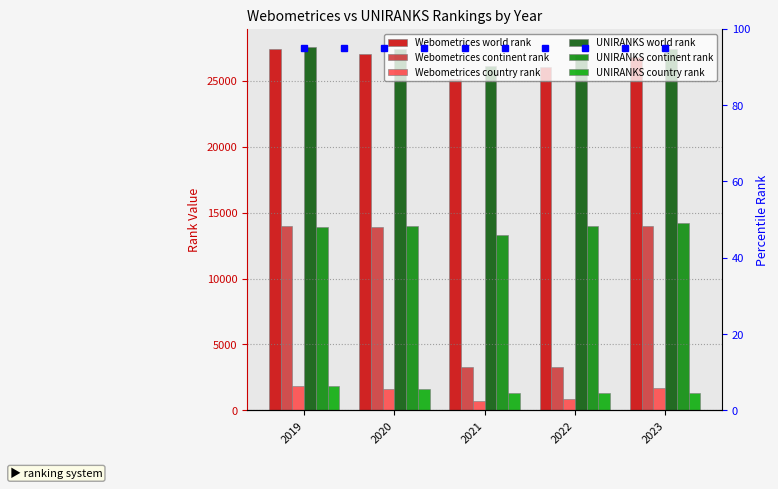

Reading left to right, what are all the values shown in this chart?

Webometrices world rank: 27386	27004	25108	26029	26840
Webometrices continent rank: 13971	13940	3297	3262	14019
Webometrices country rank: 1850	1615	729	854	1711
UNIRANKS world rank: 27567	27382	26163	26952	27405
UNIRANKS continent rank: 13949	14005	13313	14011	14194
UNIRANKS country rank: 1857	1619	1342	1298	1326